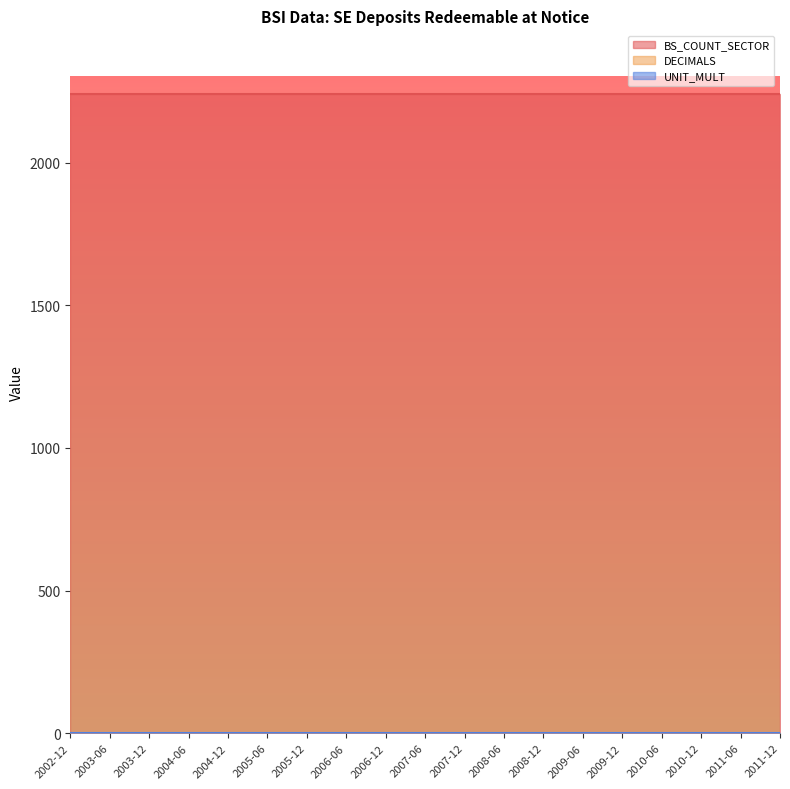

Read the BS_COUNT_SECTOR value at 2011-06.

2240